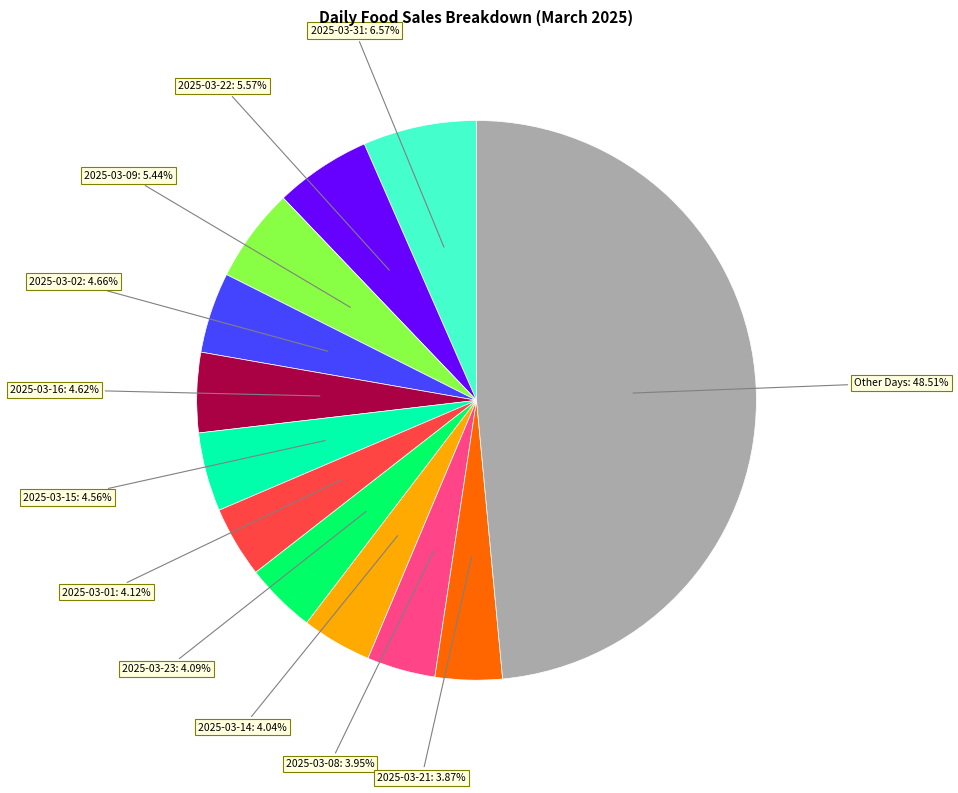

Does any single category account for the majority?

No